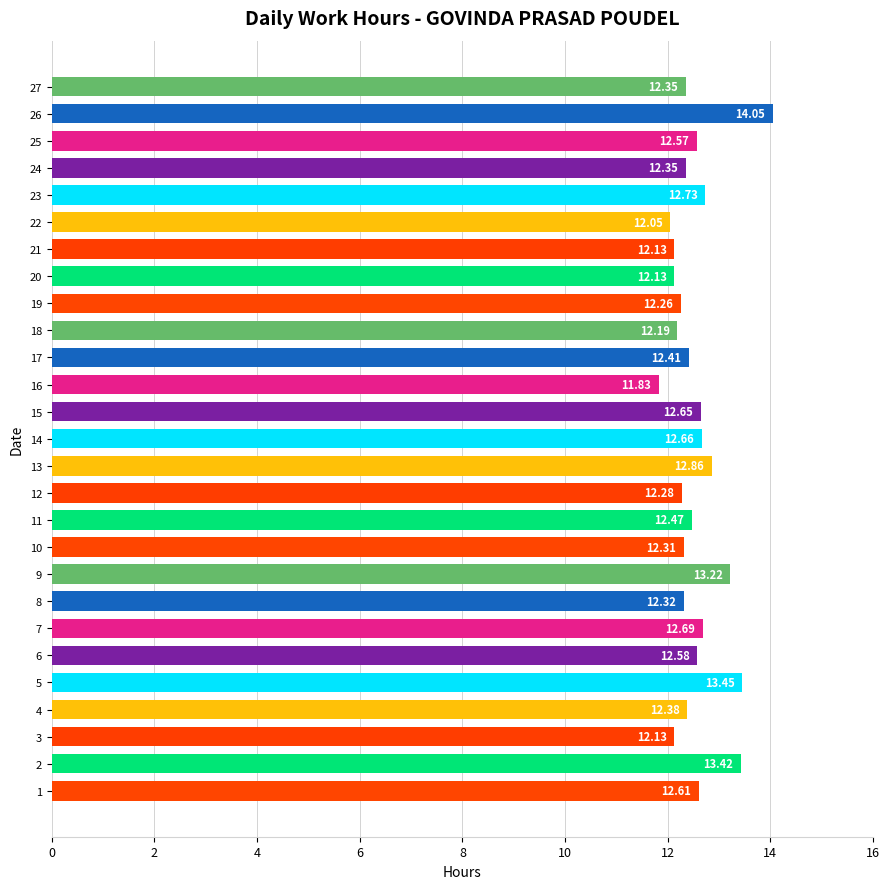

Between 6 and 12, which is larger?

6